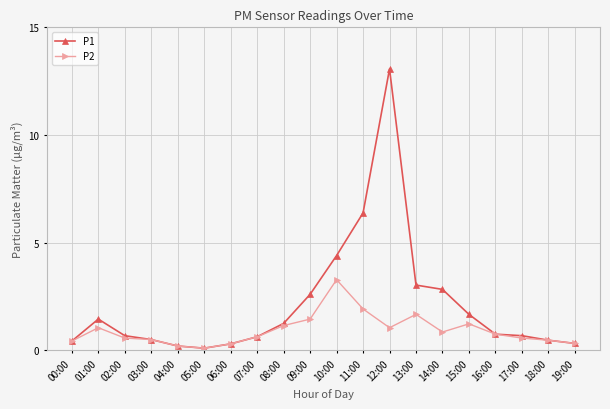

What are all the series names shown in the legend?

P1, P2